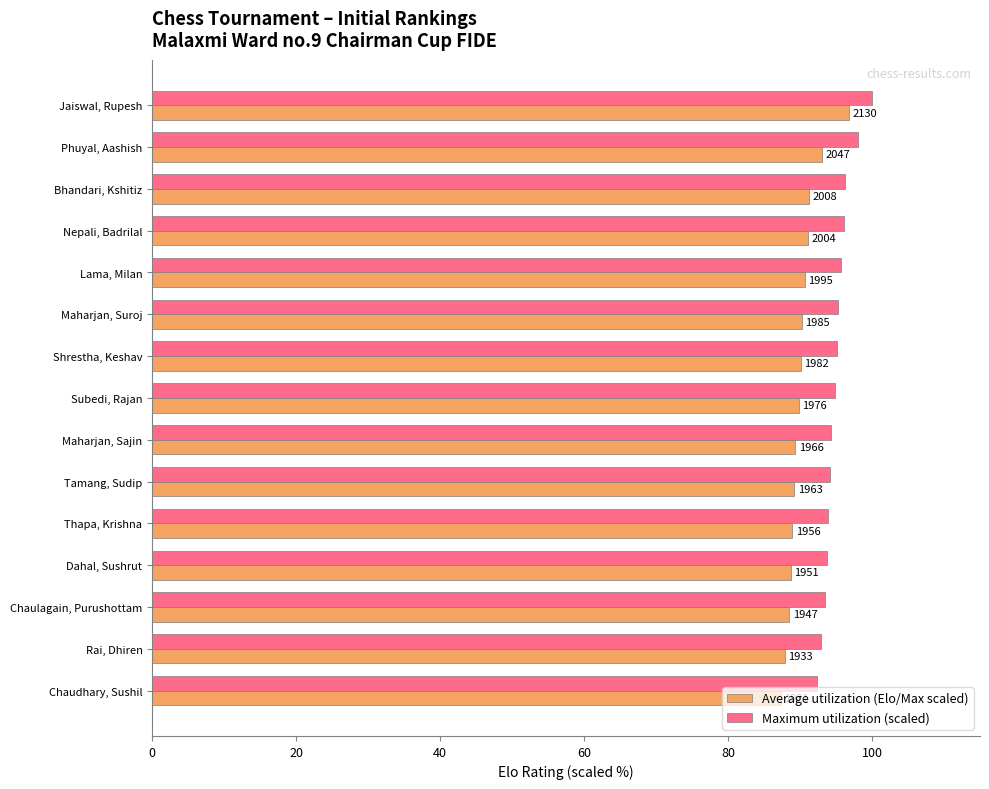

What is the sum of all Average utilization (Elo/Max scaled) values?

1352.9